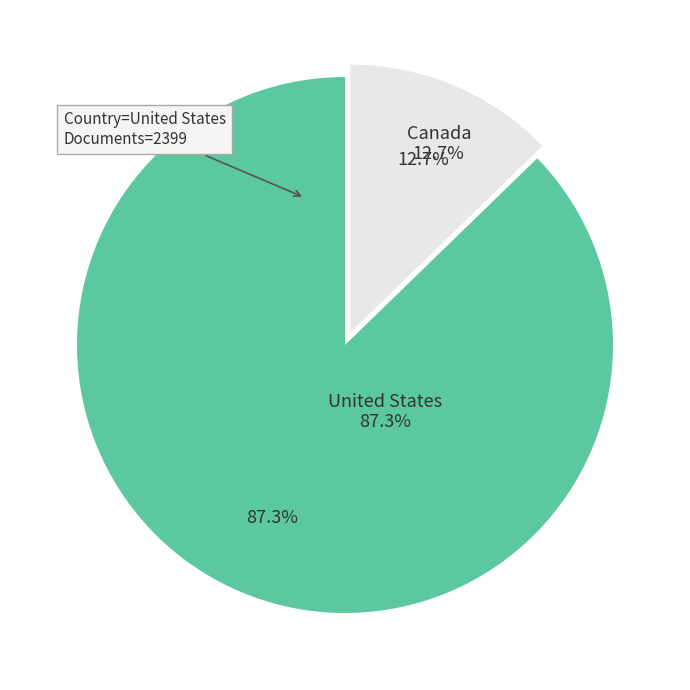

What is the ratio of the value at Canada to the value at United States?

0.1